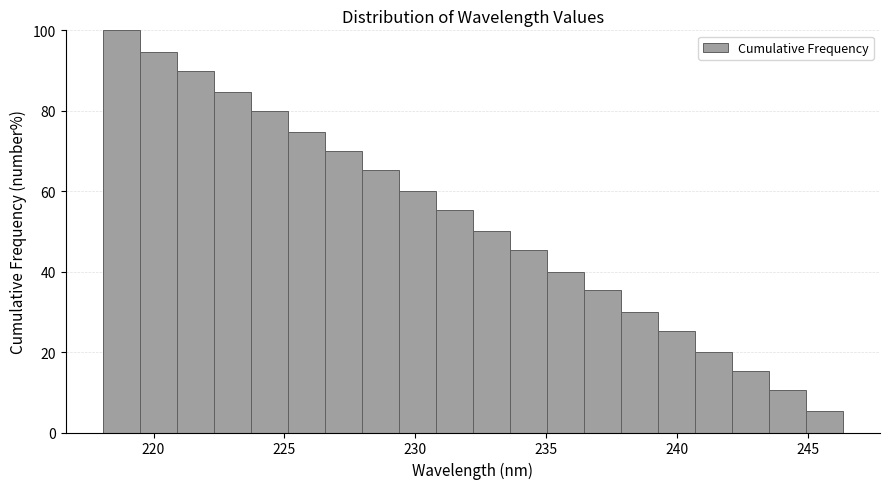

Around what value on the x-axis is the tallest bar? Give the approximate position of its centre, as read against the axis.

219.0